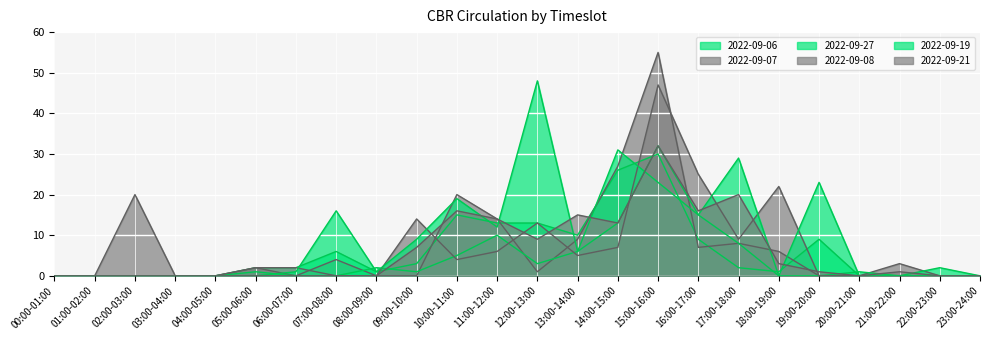

What is the label of the 13th point from the right?

11:00-12:00